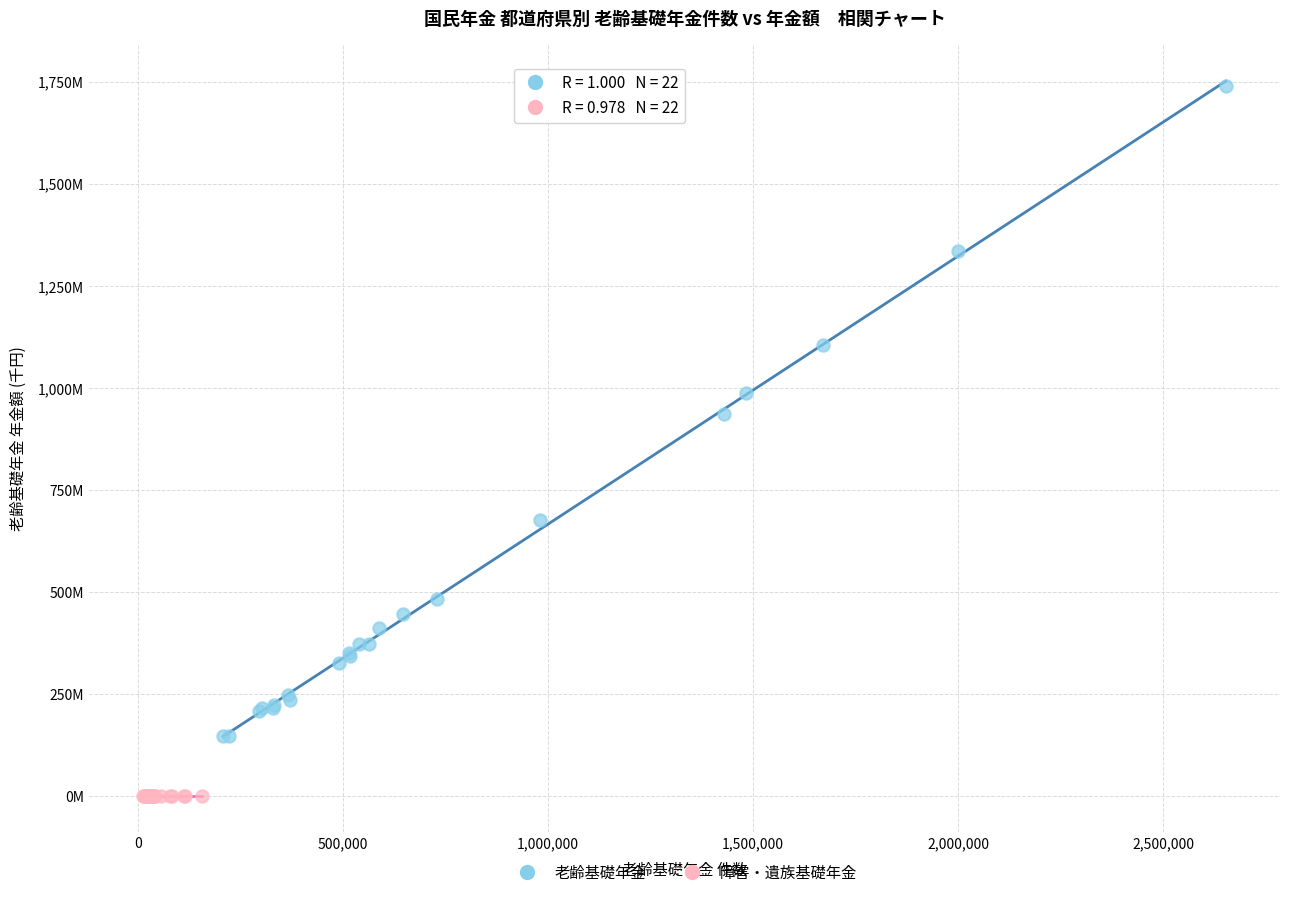

Which series reaches the maximum Y coordinate?

老齢基礎年金